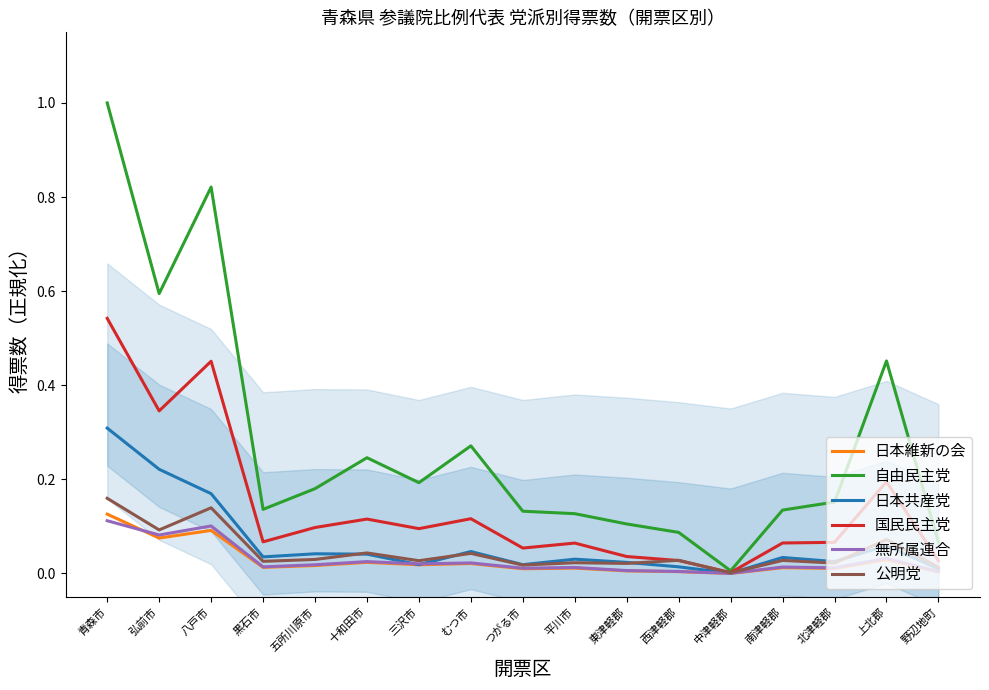

What position from the right is 八戸市?

15